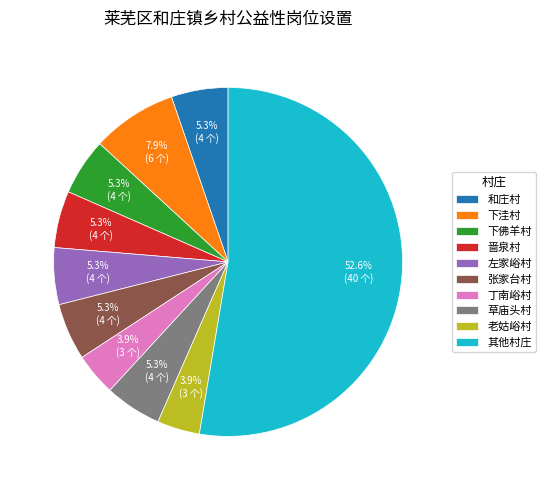

Does any single category account for the majority?

Yes